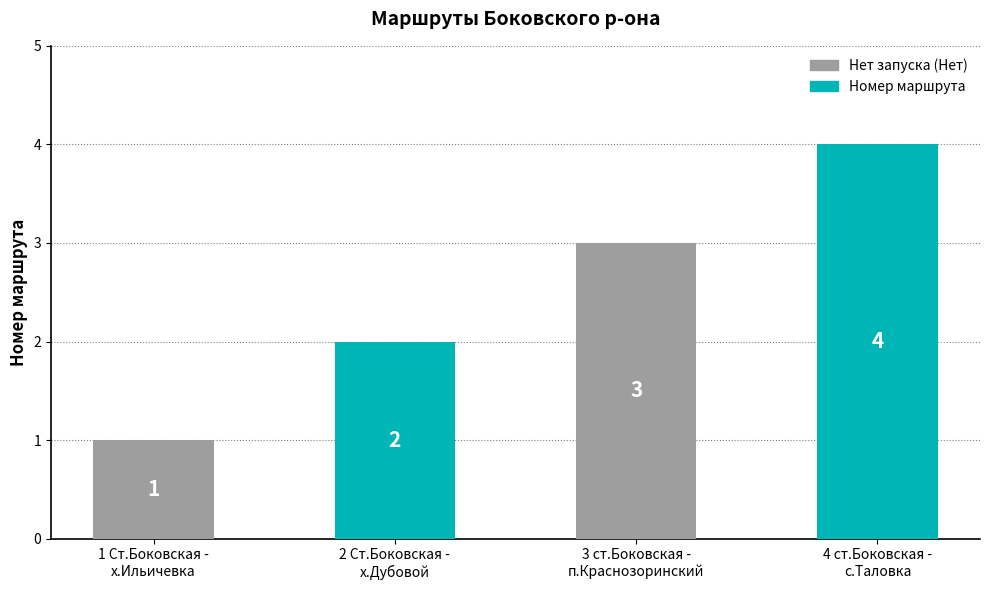

Read the value at 3 ст.Боковская -
п.Краснозоринский.

3